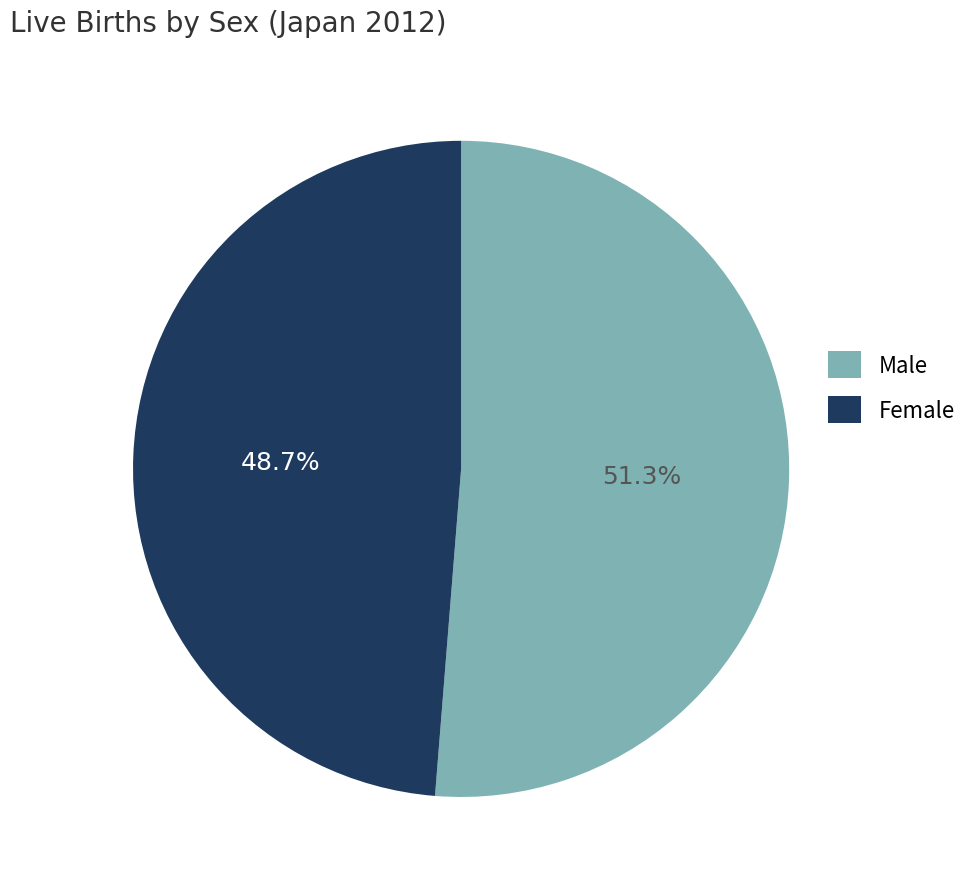

To the nearest percent, what portion does Male represent?

51%